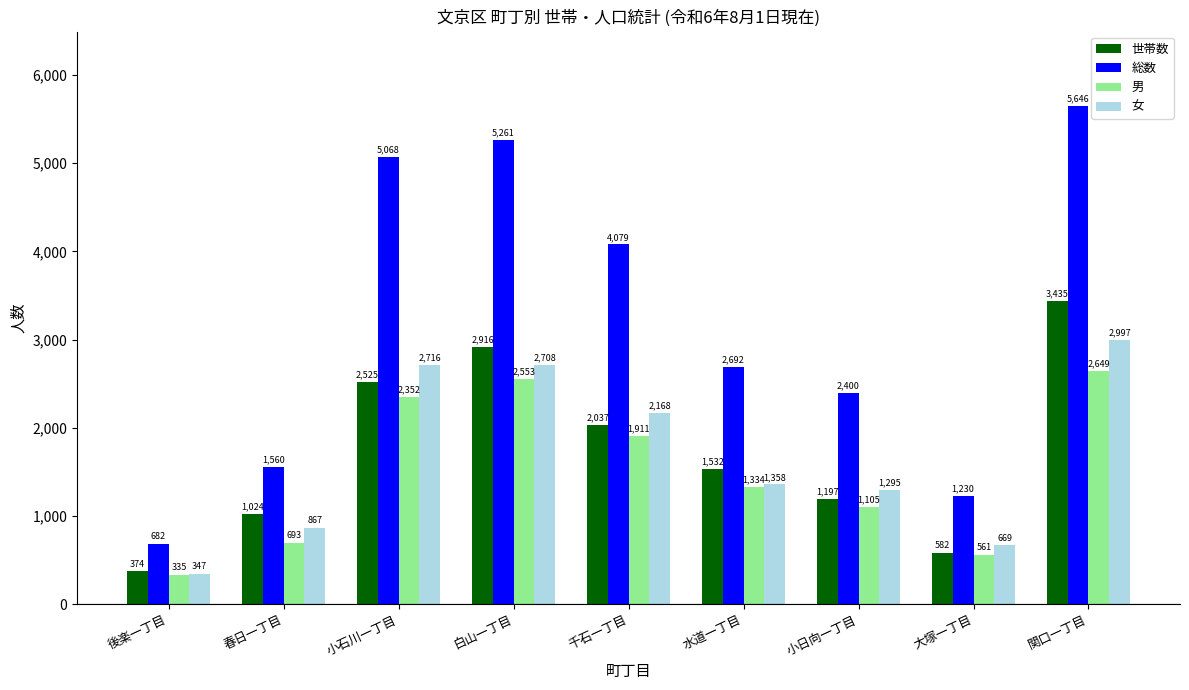

What are all the series names shown in the legend?

世帯数, 総数, 男, 女